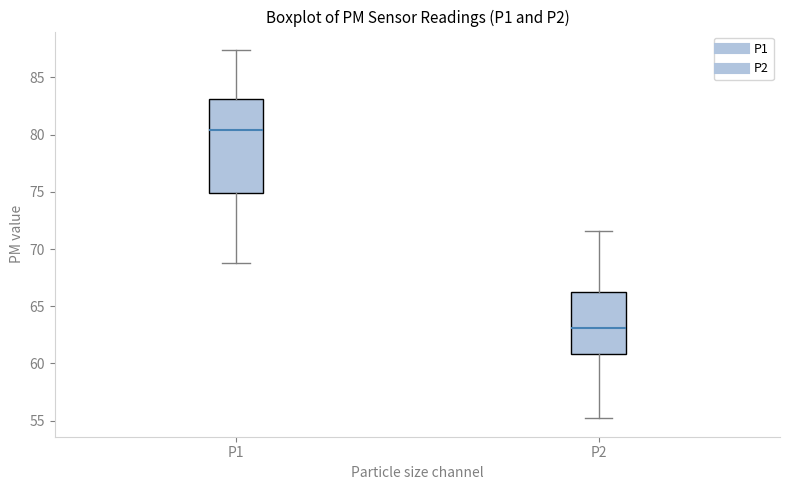

Comparing the boxes themselves (not the whiskers), which one is the tallest?

P1